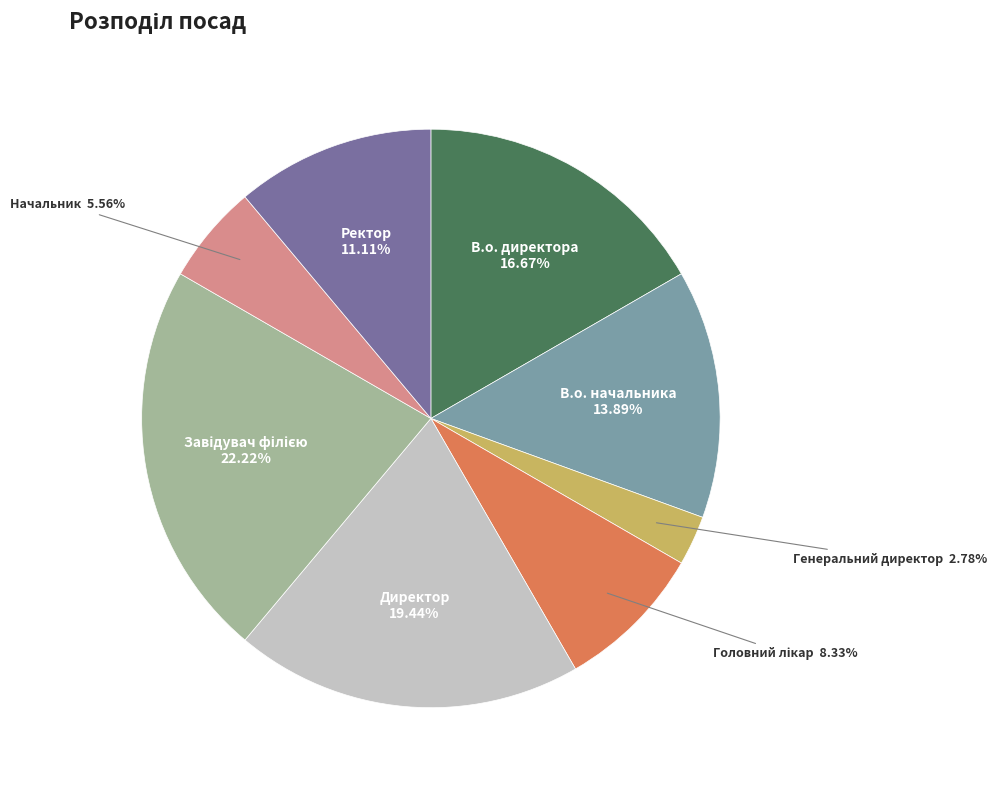

Does any single category account for the majority?

No